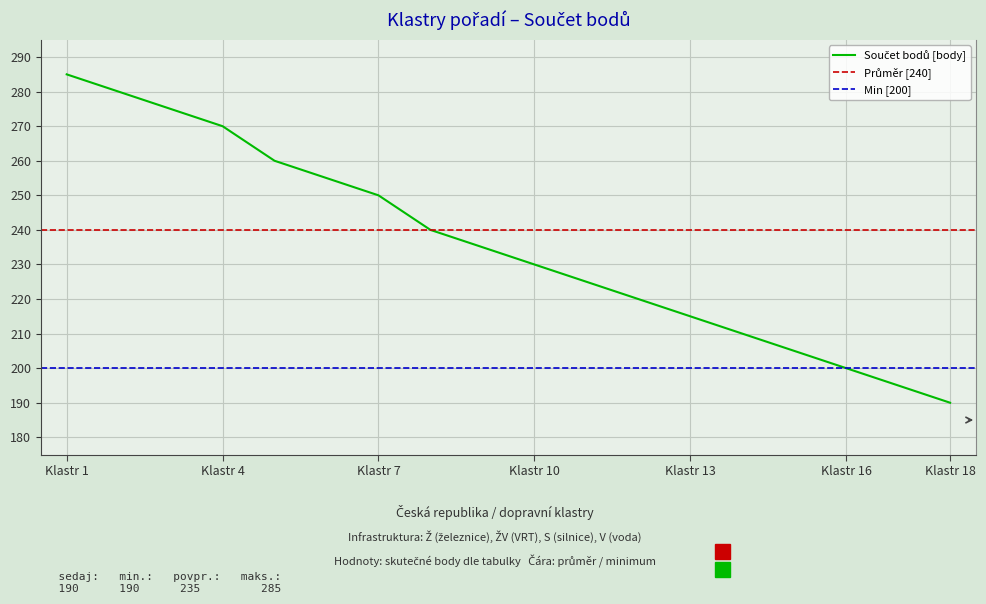

The chart shows a value of 60 at 3. True or false?

False